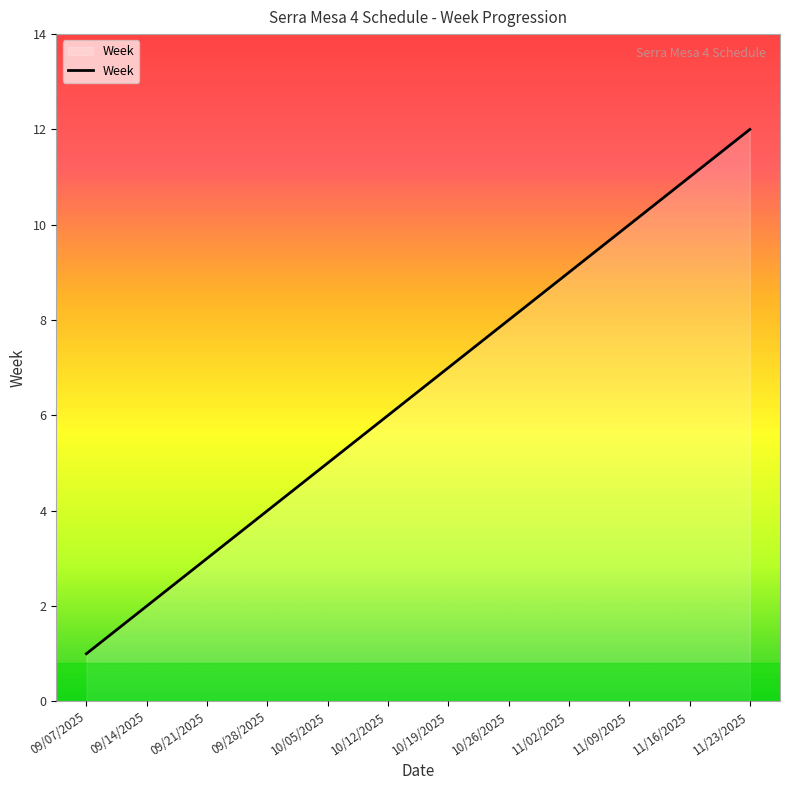

At which category does the chart reach its minimum across all series?

09/07/2025